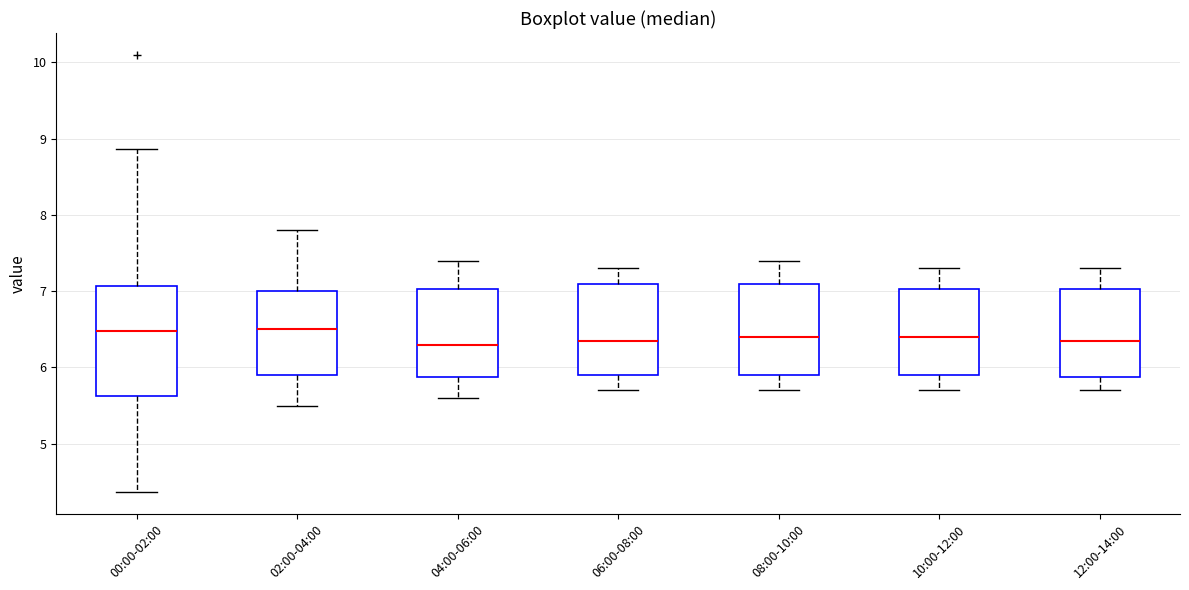

Where is the upper edge of the box for 02:00-04:00 on the y-axis? The values are not printed on the chart, so give them approximately, as read against the axis.

7.0